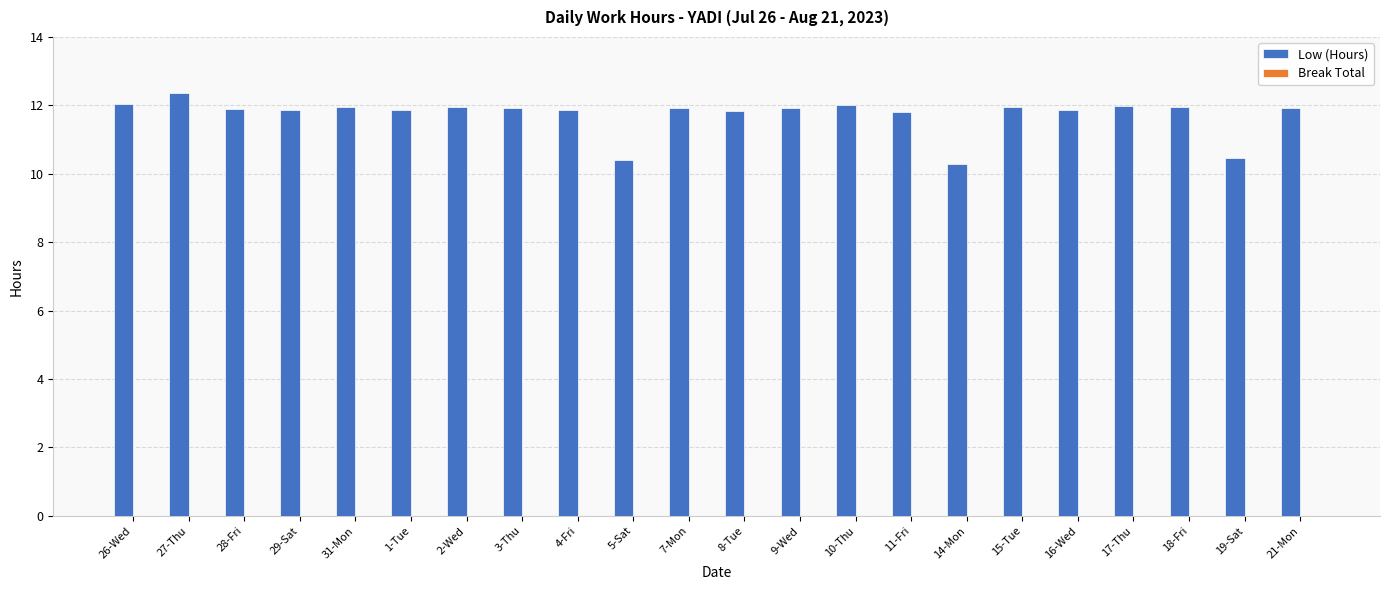

What is the average value?

11.7